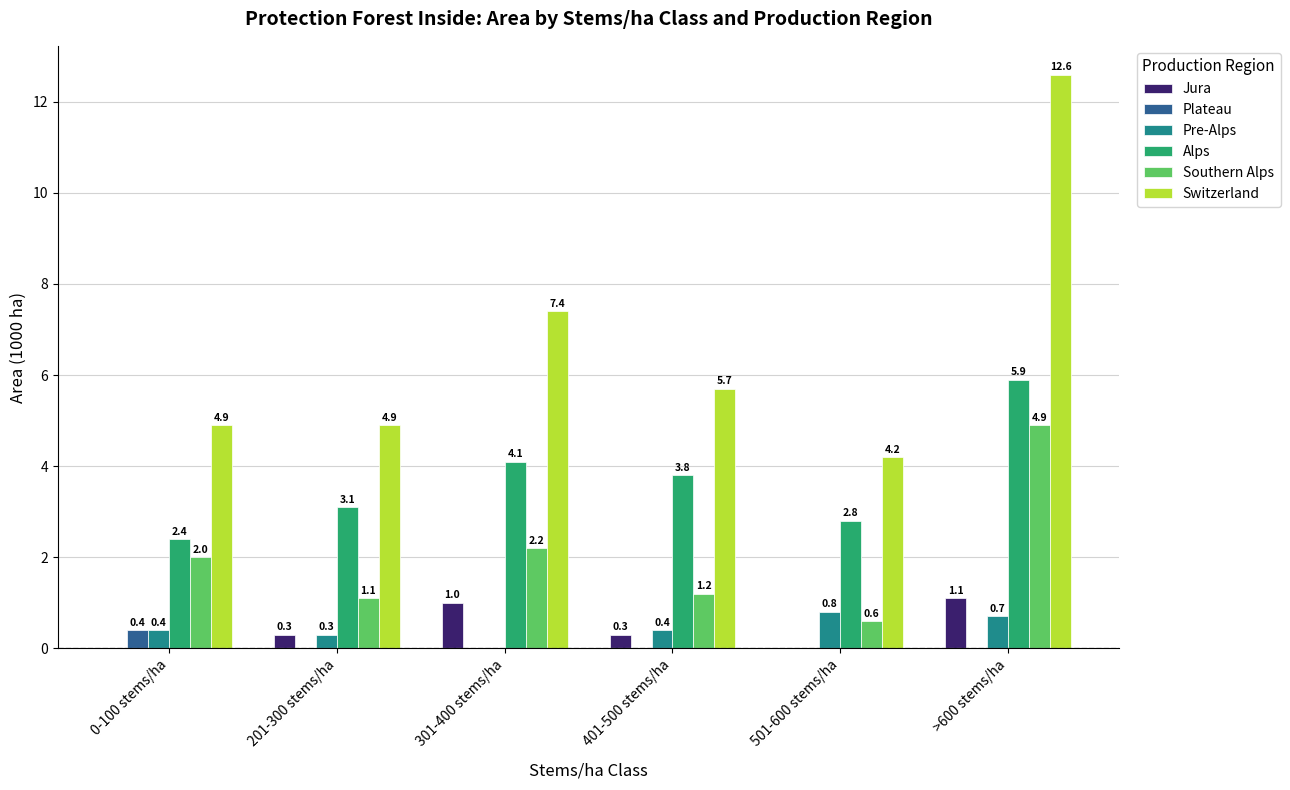

Which series has the widest spread of values?

Switzerland